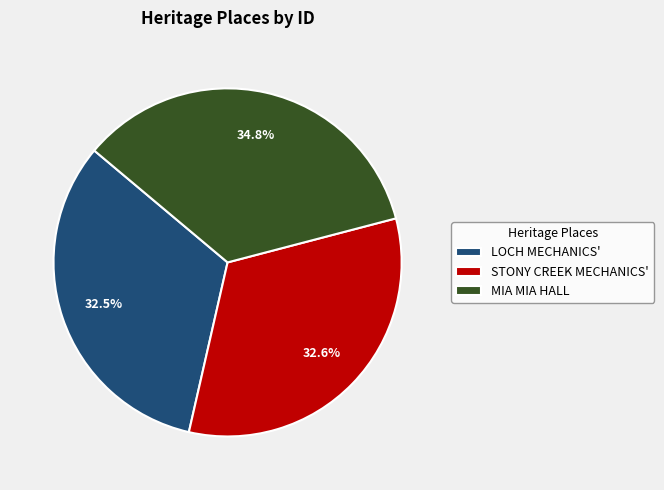

What is the ratio of the value at LOCH MECHANICS' to the value at MIA MIA HALL?

0.9